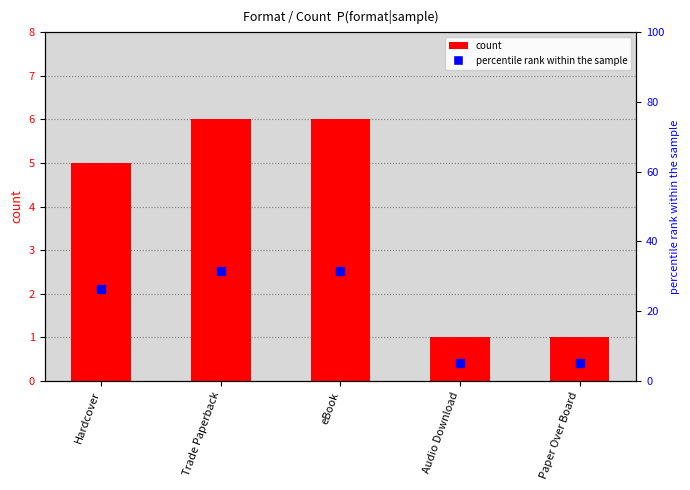

Are the bars grouped side by side (vs. stacked)?

Yes